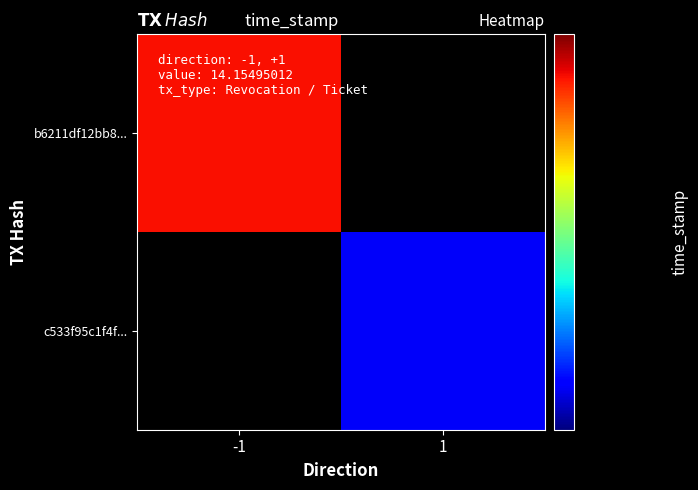

Rank the categories by c533f95c1f4f... value from highest to lowest.

-1, 1